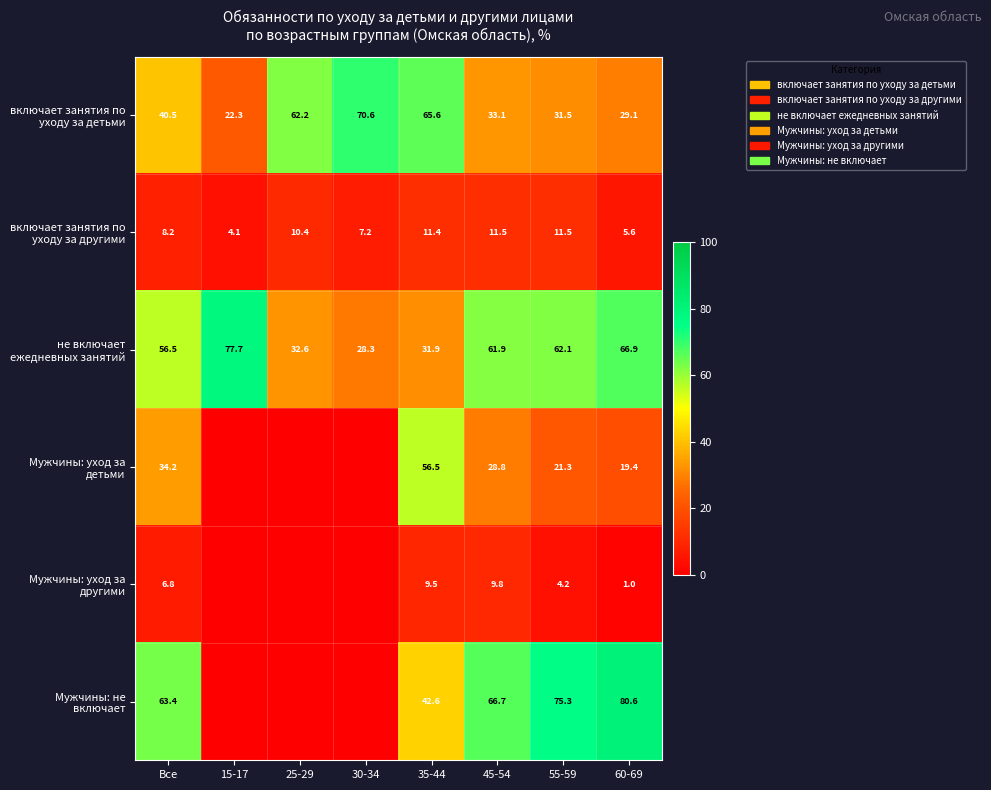

Rank the series at 45-54 from lowest to highest value.

Мужчины: уход за другими, включает занятия по уходу за другими, Мужчины: уход за детьми, включает занятия по уходу за детьми, не включает ежедневных занятий, Мужчины: не включает